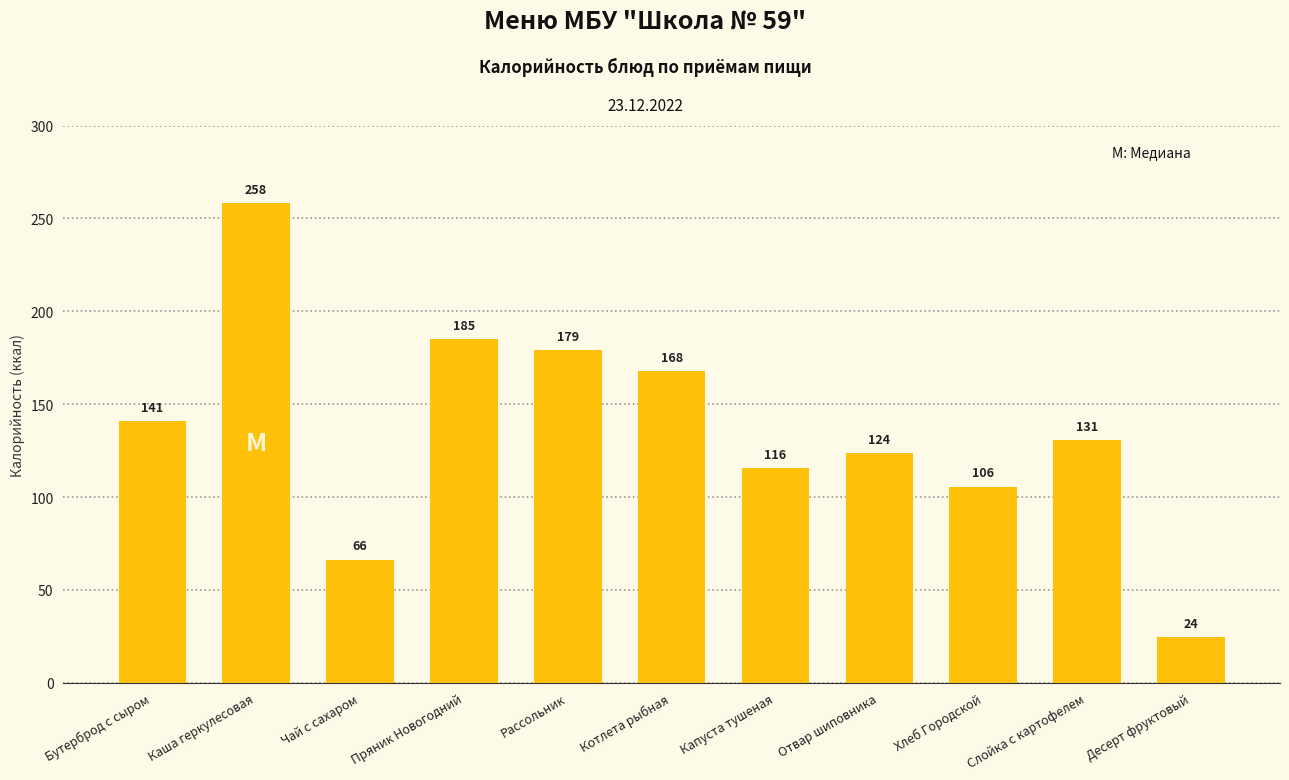

How many bars are there in total?

11